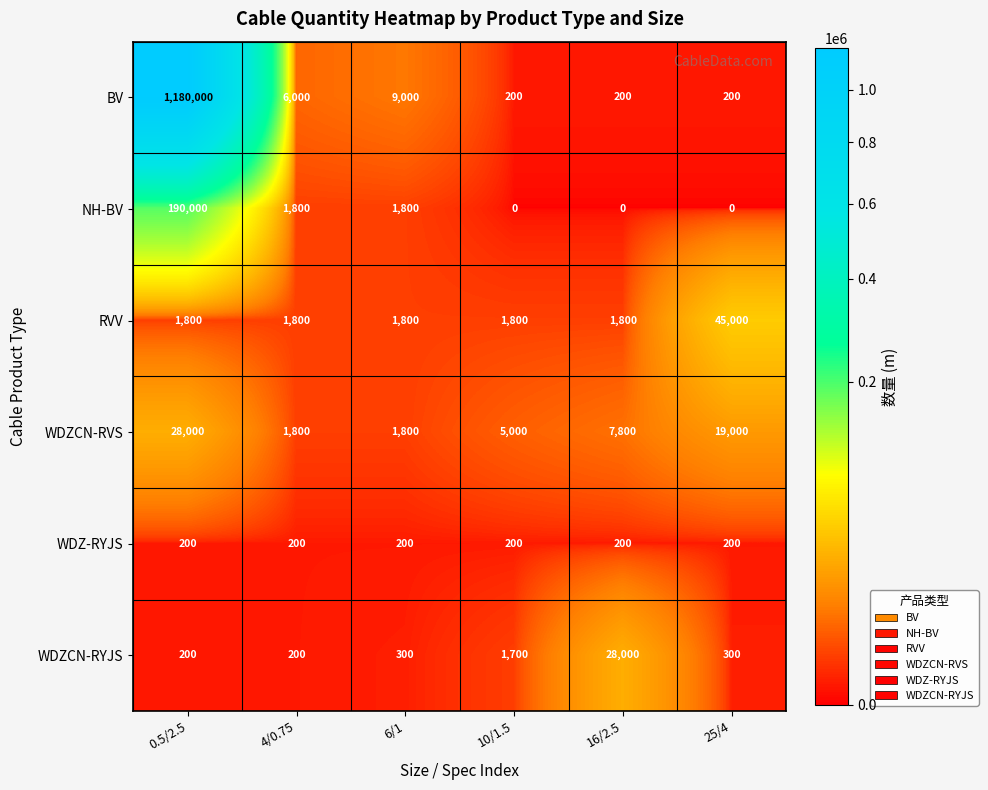

The NH-BV series shows 0 at 16/2.5. True or false?

True